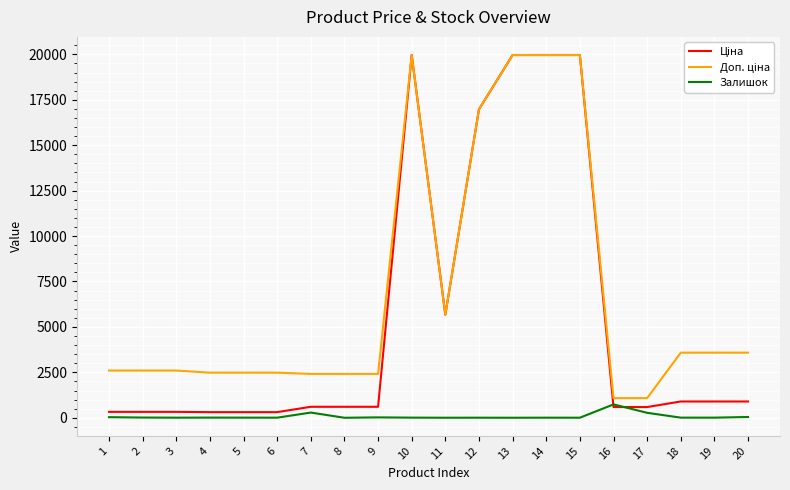

What is the maximum value shown in the chart?

19964.2